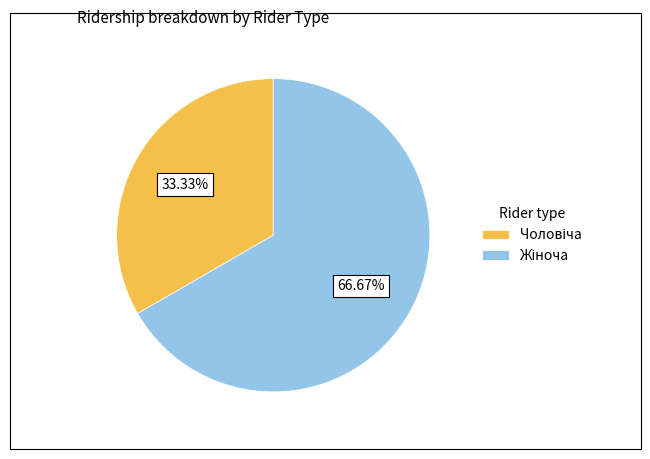

Is there any slice that represents more than half of the pie?

Yes